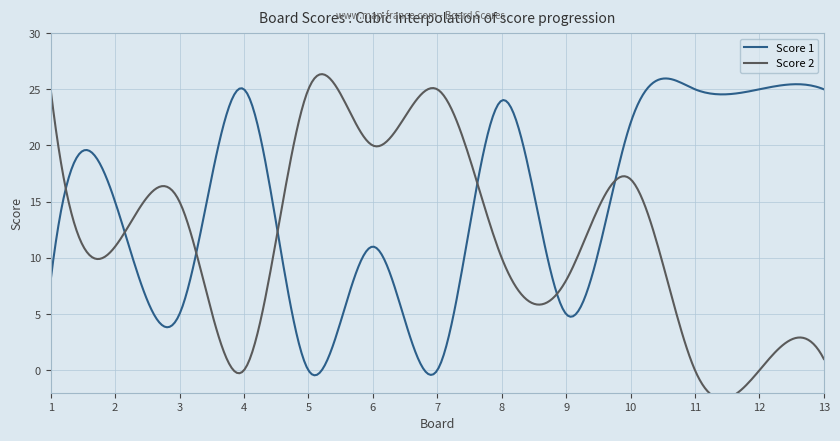

The value of Score 1 at 1 is 8. True or false?

True